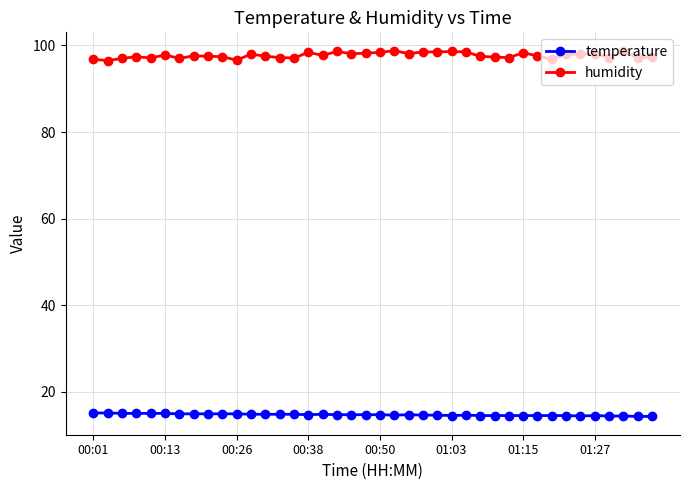

Count the number of data series in this chart.

2